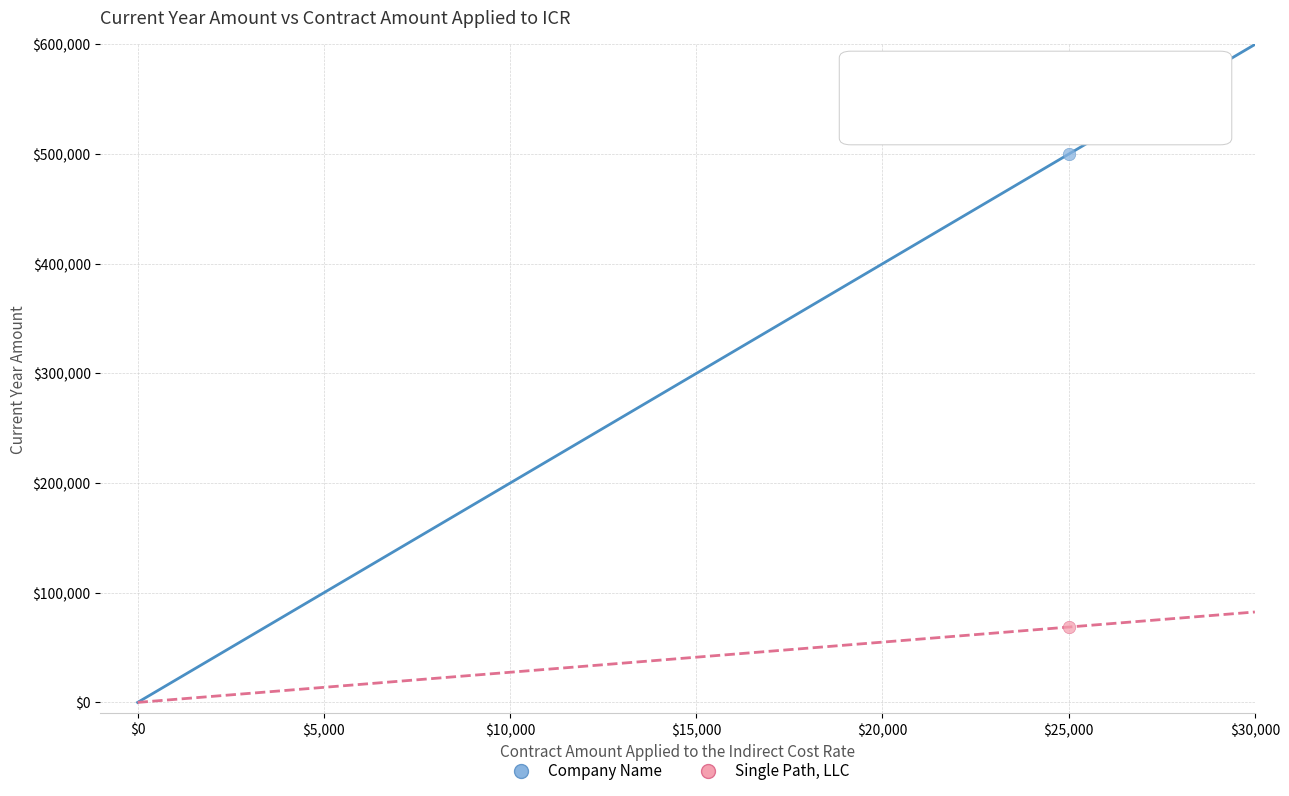

Across all data points, what is the average X value?

25000